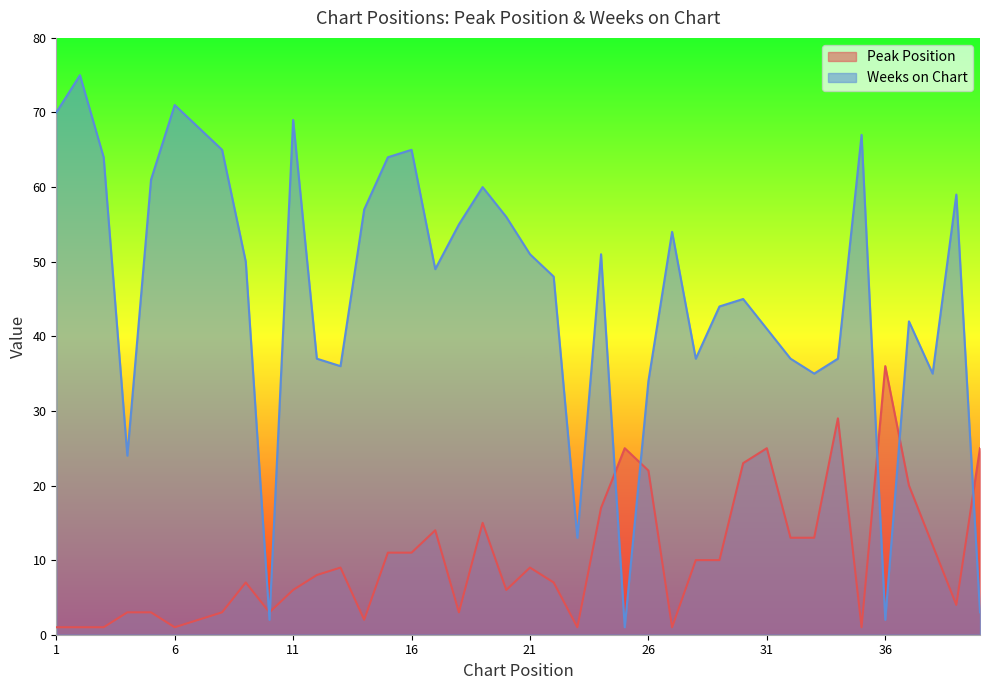

Is the value of Weeks on Chart at 21 greater than the value of Peak Position at 8?

Yes